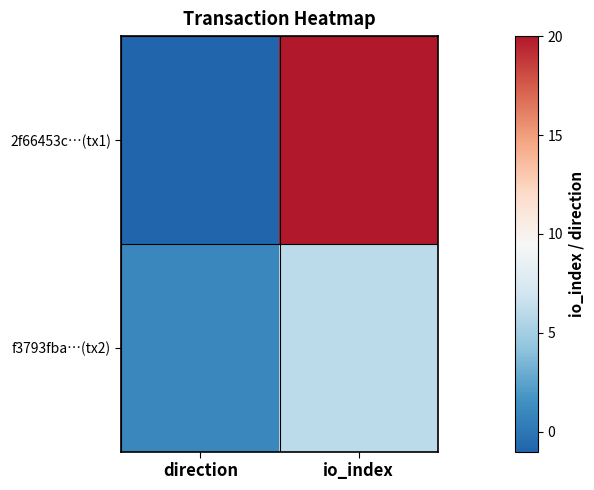

What is the maximum value shown in the chart?

20